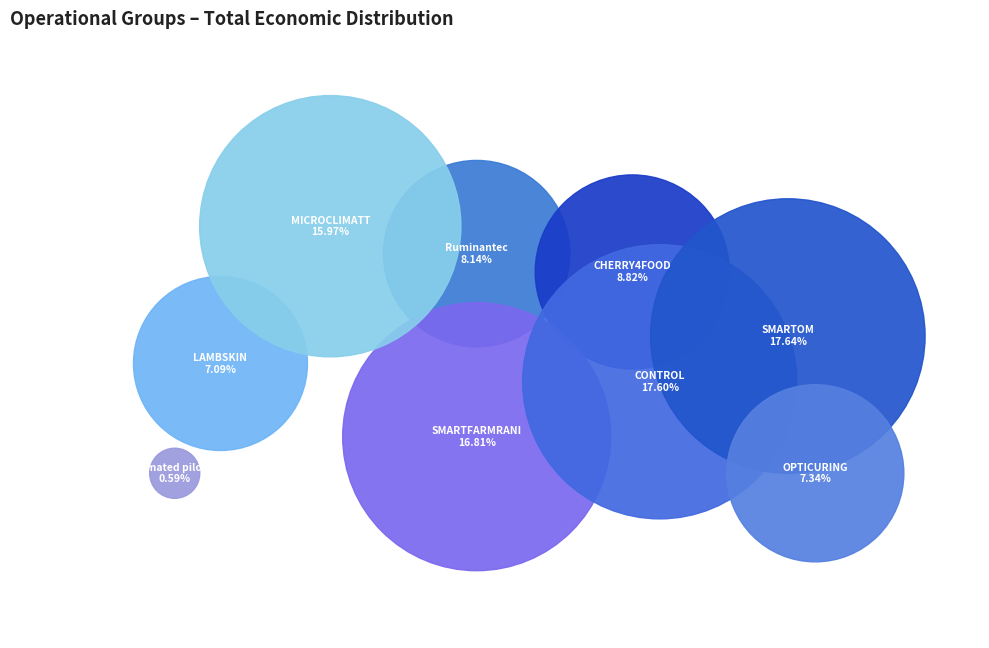

Does SMARTOM represent more than half of the total?

No